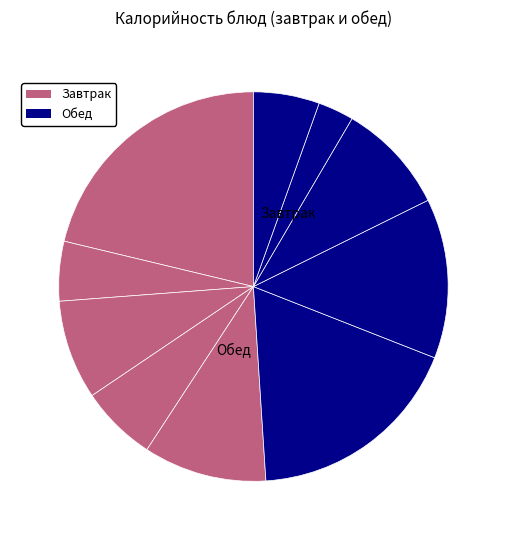

Count the number of slices in the pie.

10